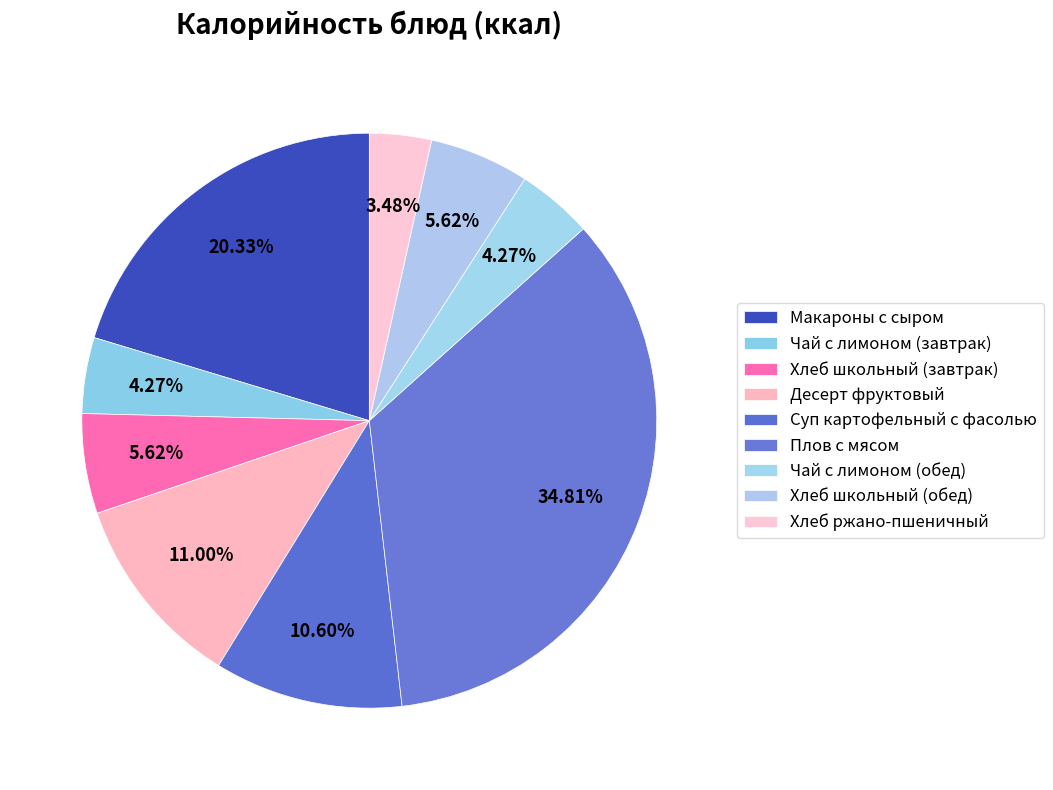

True or false: Десерт фруктовый accounts for 18% of the total.

False